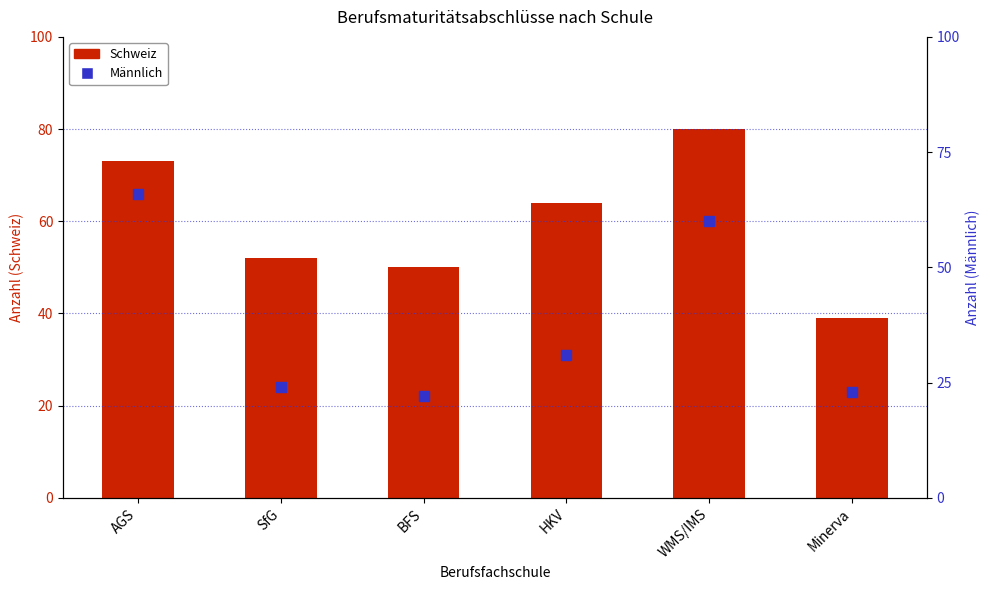

Which series contains the highest Y value?

Schweiz